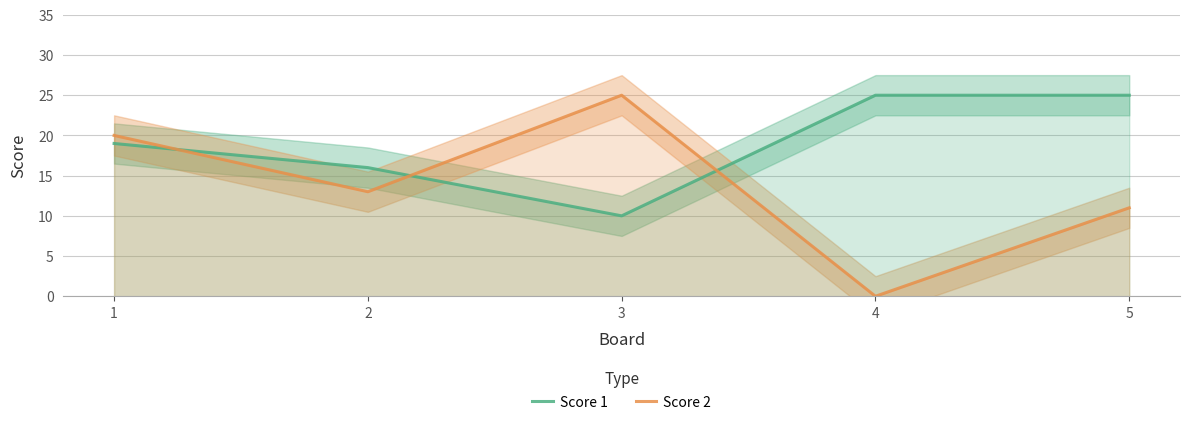

How many data points in Score 2 are above 13?

2